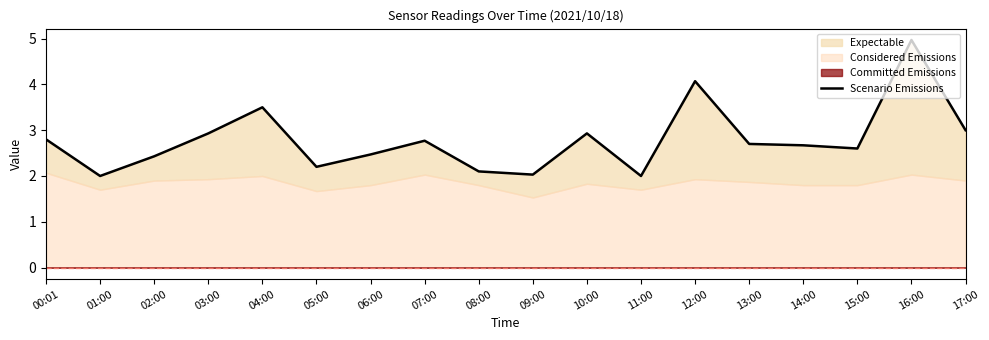

What is the ratio of the value at 17:00 to the value at 00:01?

1.1